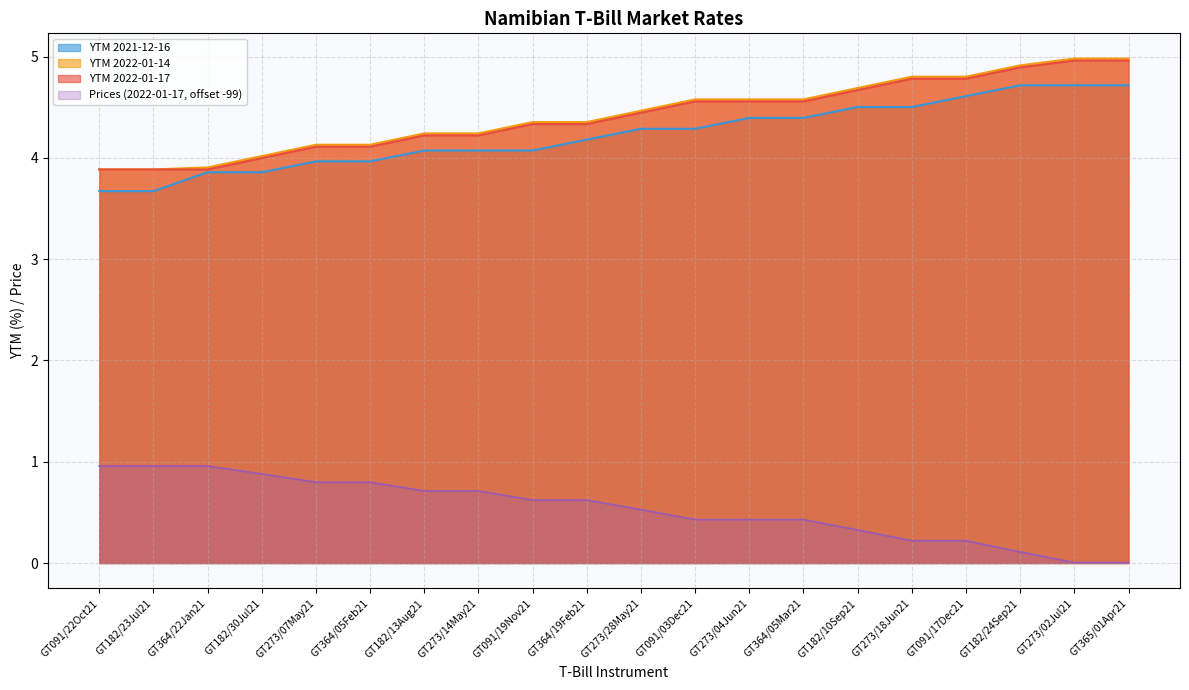

What is the label of the 2nd point from the left?

GT182/23Jul21